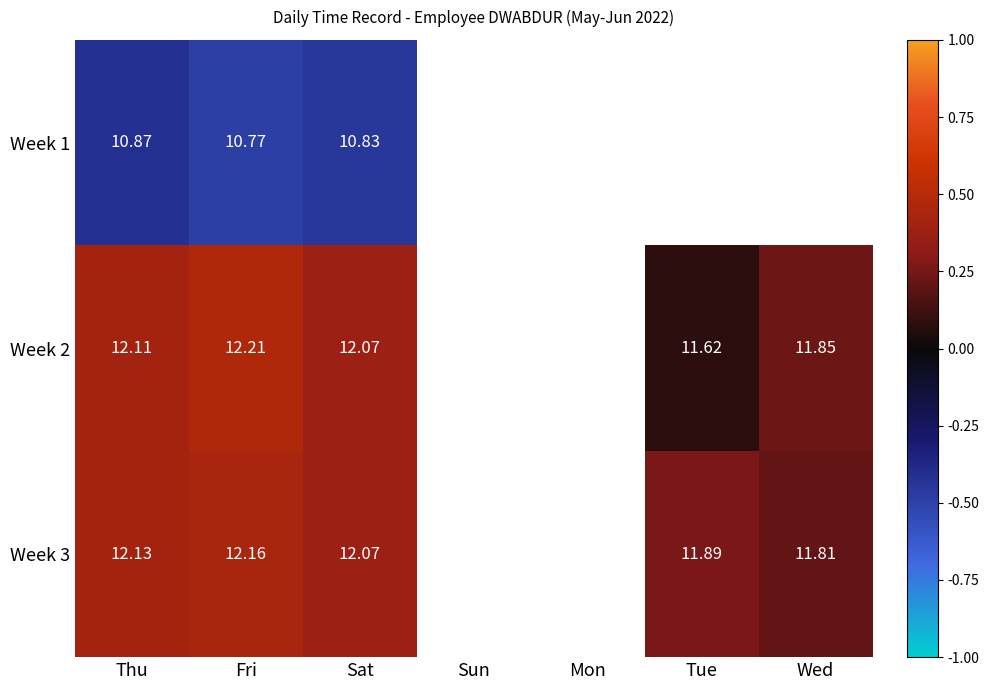

At which category does the chart reach its minimum across all series?

Fri